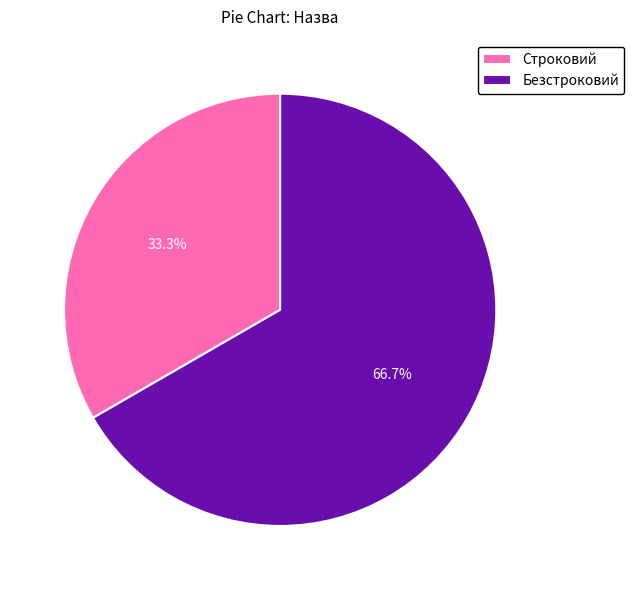

How much of the chart is everything except Строковий?

66.7%